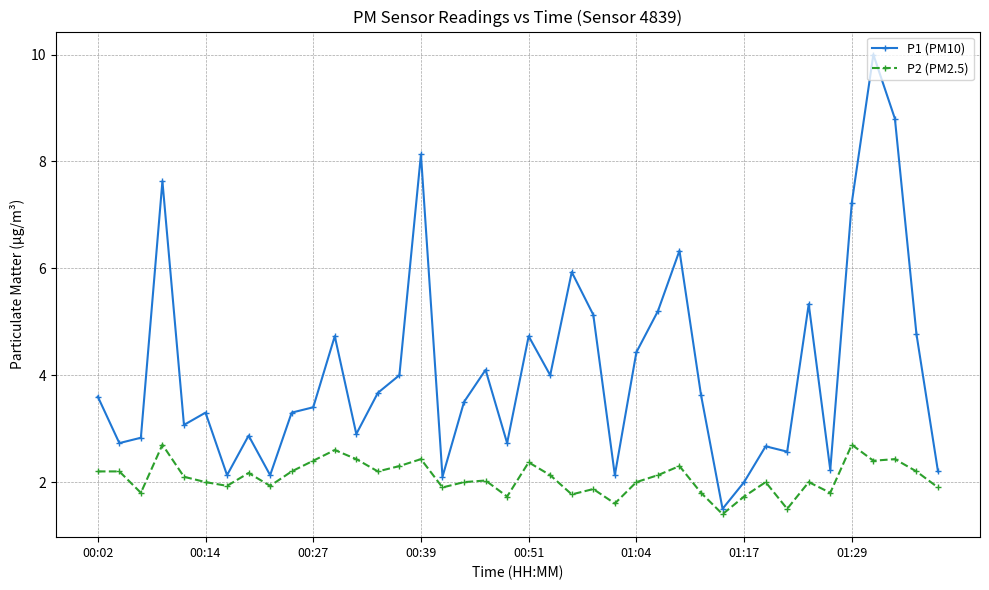

What is the difference between the maximum and minimum values in the P1 (PM10) series?

8.5